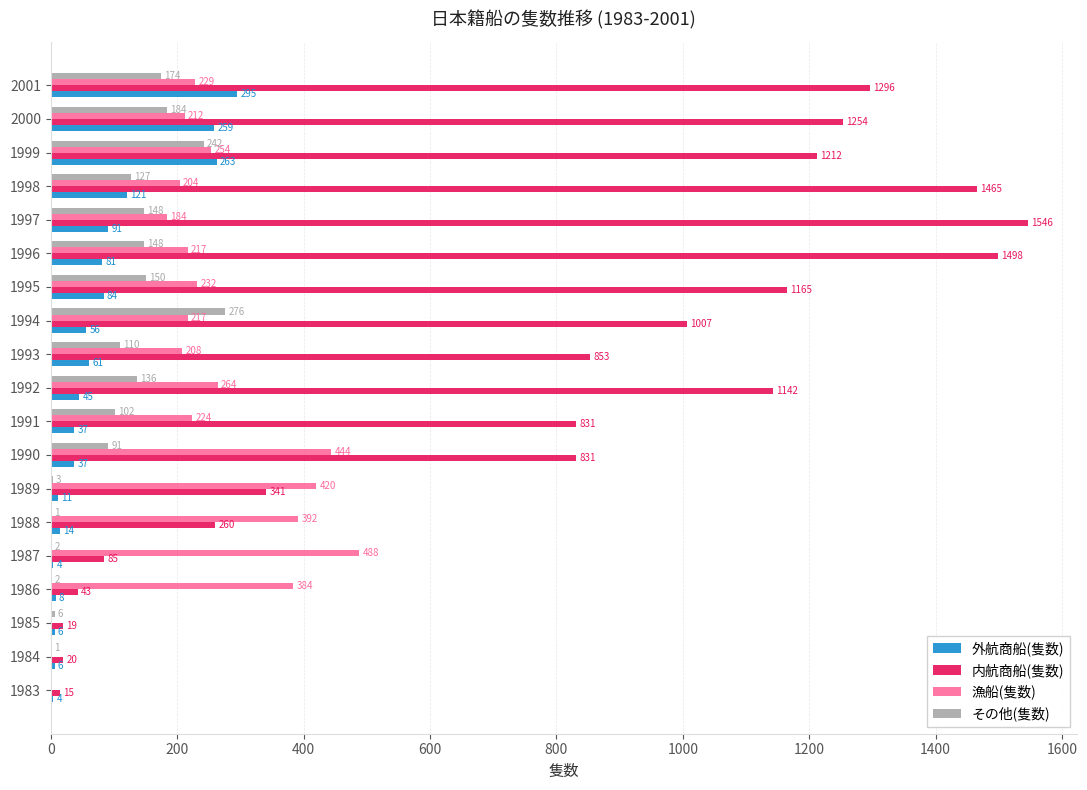

Where is 漁船(隻数) nearest to the value 244?

1999